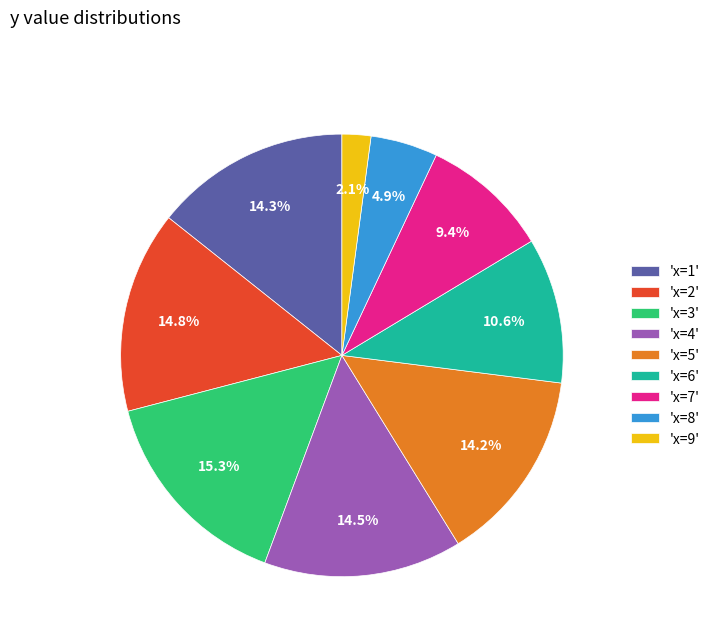

Which category has the smallest portion of the pie?

'x=9'